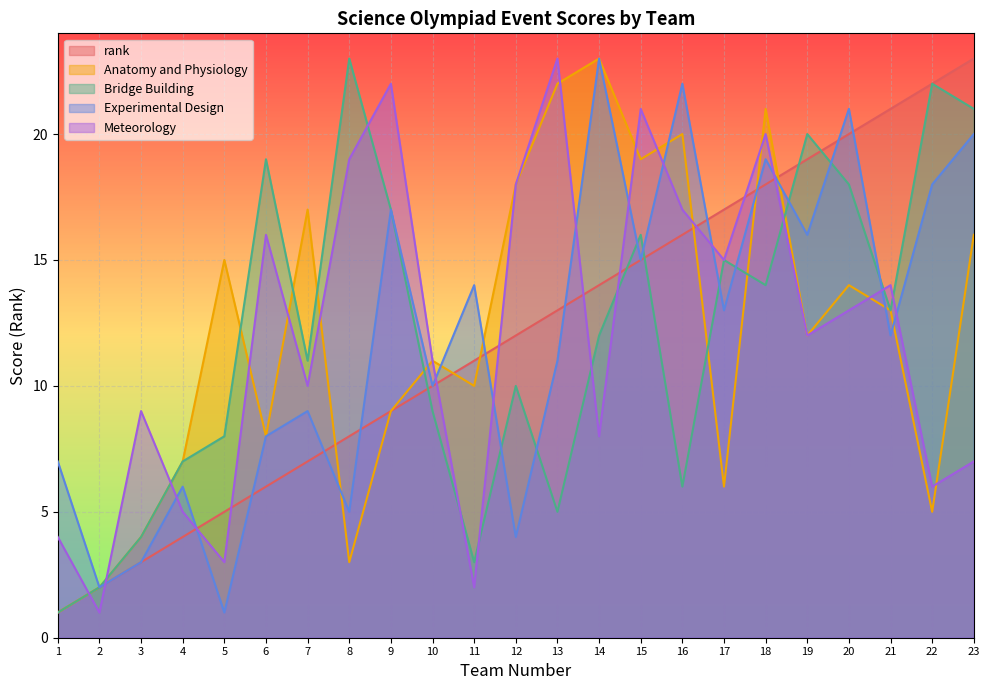

Which category has the lowest value in the Anatomy and Physiology series?

1